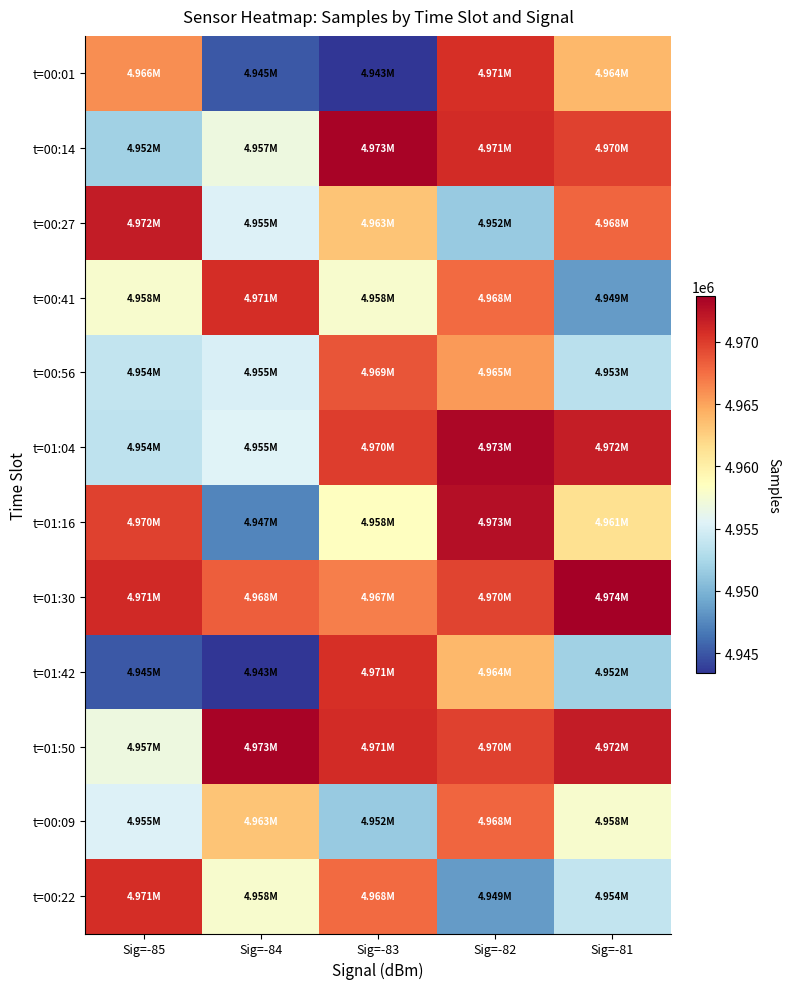

Which has a higher value, Sig=-81 or Sig=-84?

Sig=-81